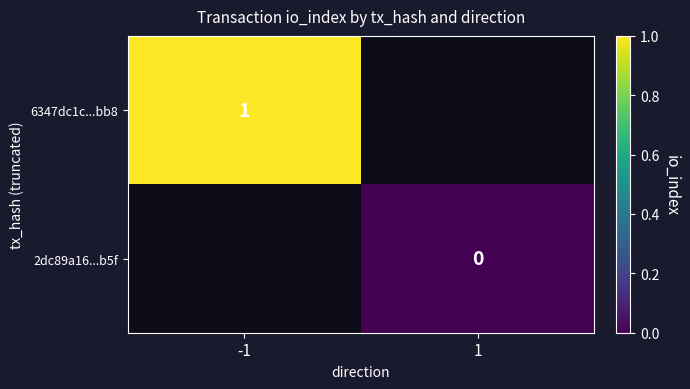

The 6347dc1c...bb8 series shows 0 at -1. True or false?

False